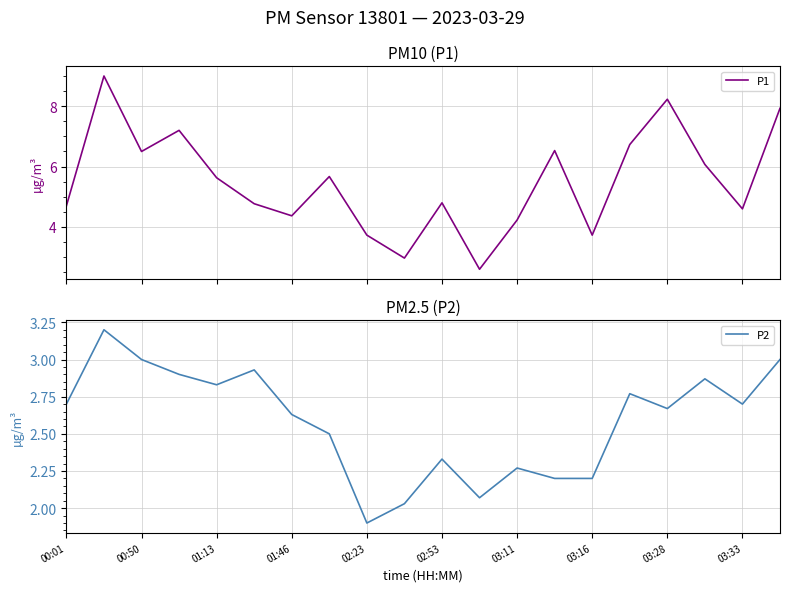

What is the maximum value for P1?

9.0